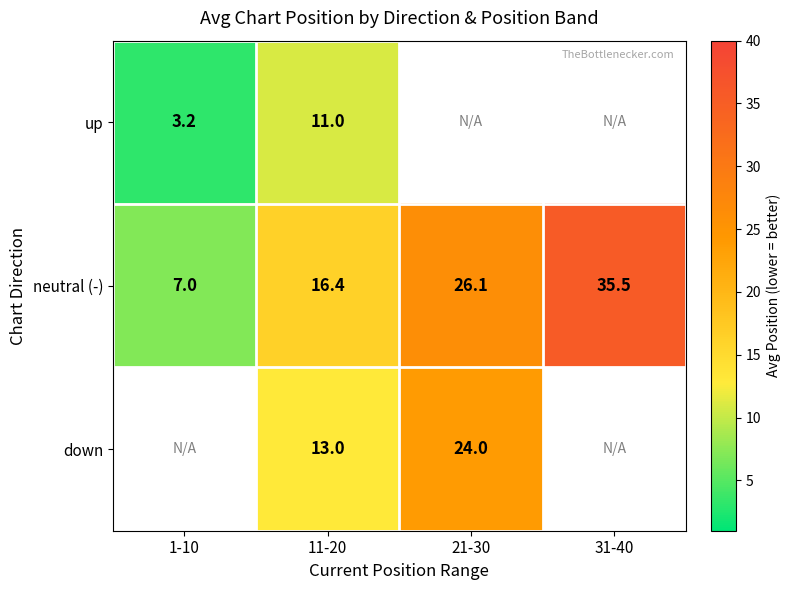

How many categories are shown in the chart?

4